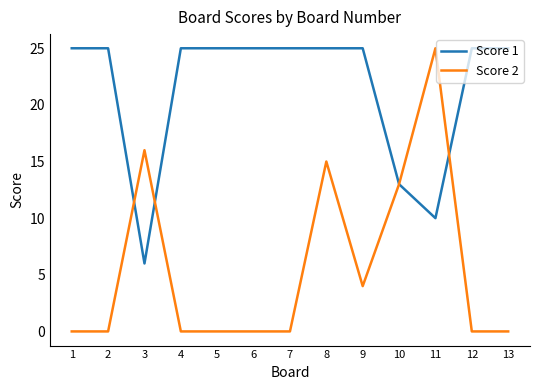

Which series has the largest total across all categories?

Score 1